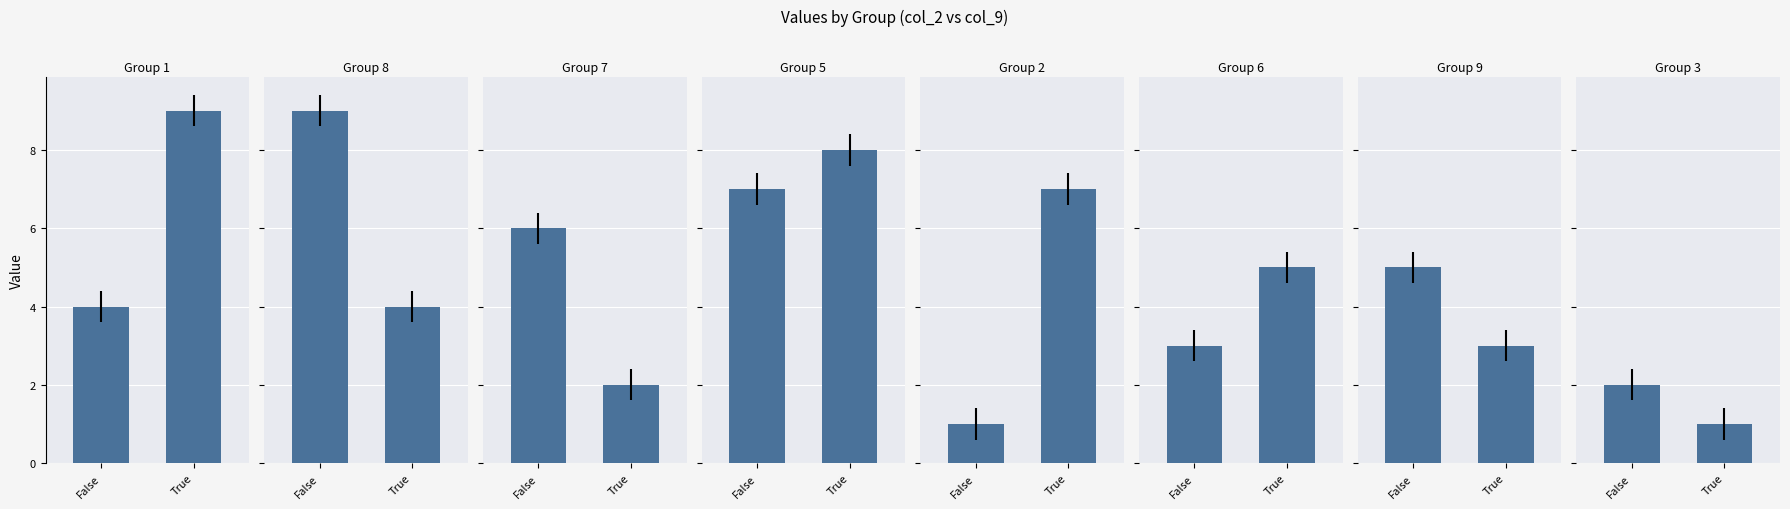

What is the lowest value of the col_2 series?

1